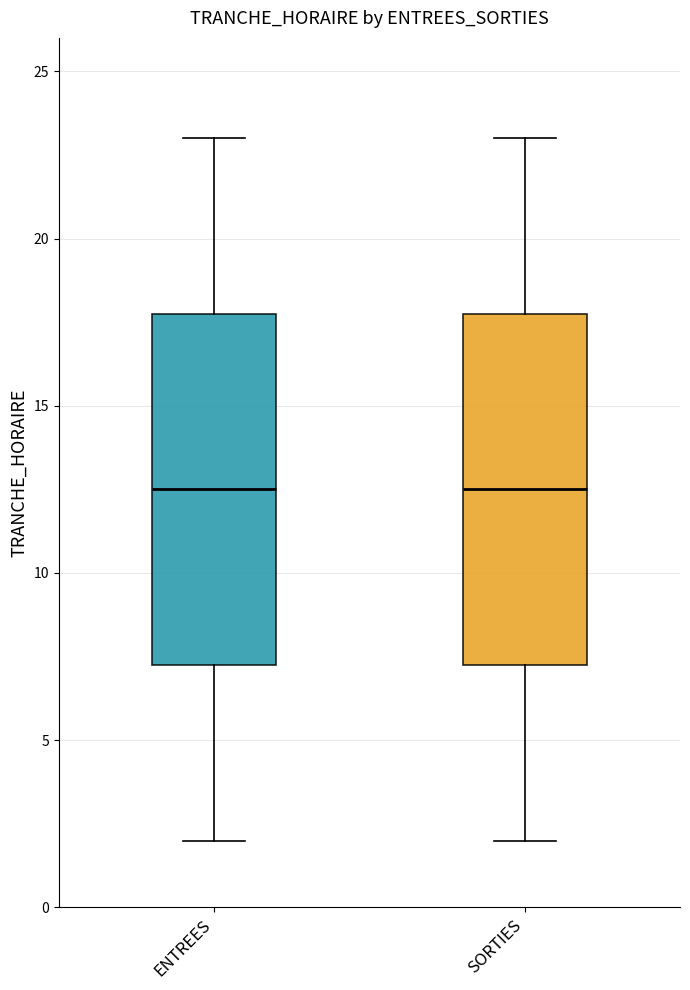

Reading left to right, transcribe this box plot: for each box, give where its median line is, the range the box spans, and where its two whiskers end, as read against the y-axis. The values are not printed on the chart, so give them approximately, as read against the axis.

ENTREES: median 12.5, box 7.5 to 18.0, whiskers 2.0 to 23.0
SORTIES: median 12.5, box 7.5 to 18.0, whiskers 2.0 to 23.0